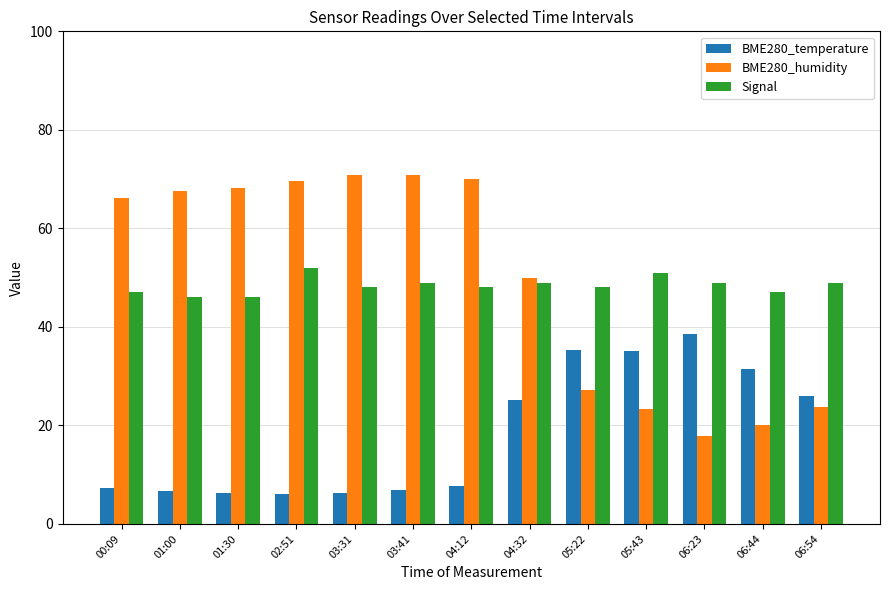

What position from the left is 06:23?

11